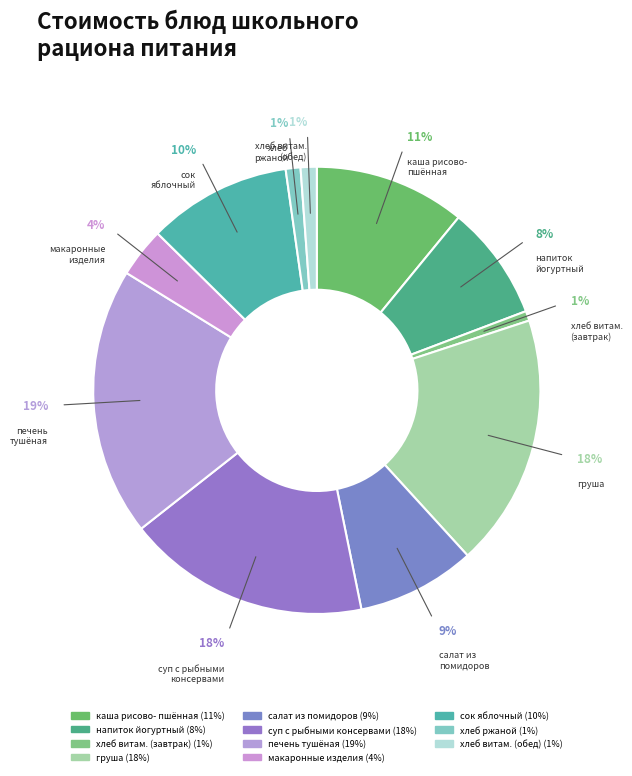

How many segments does this pie chart have?

11